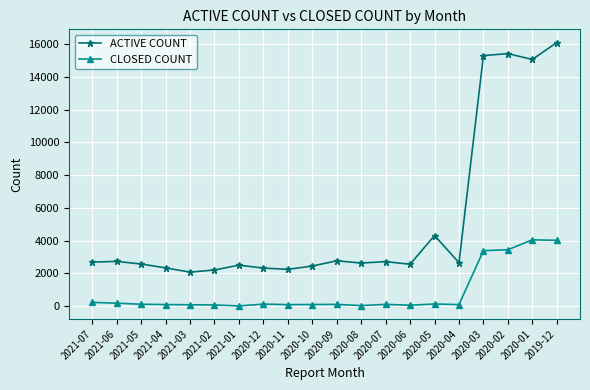

The CLOSED COUNT series shows 2164 at 2020-01. True or false?

False